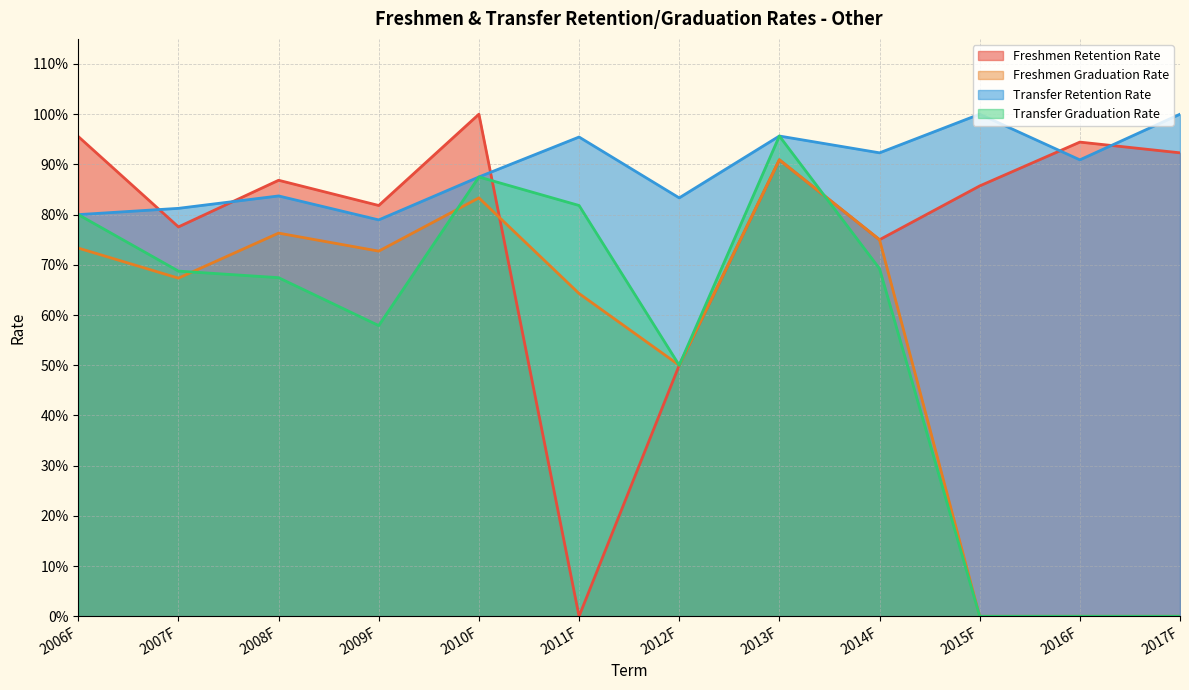

The Freshmen Retention Rate series shows 0.2 at 2015F. True or false?

False